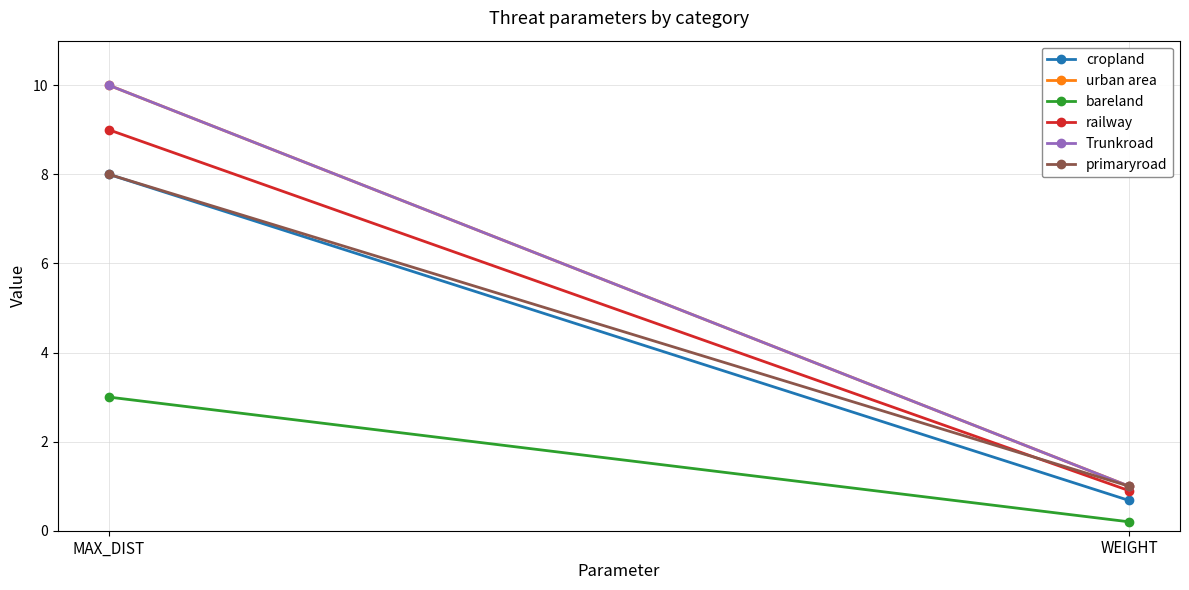

The value of urban area at MAX_DIST is 10.0. True or false?

True